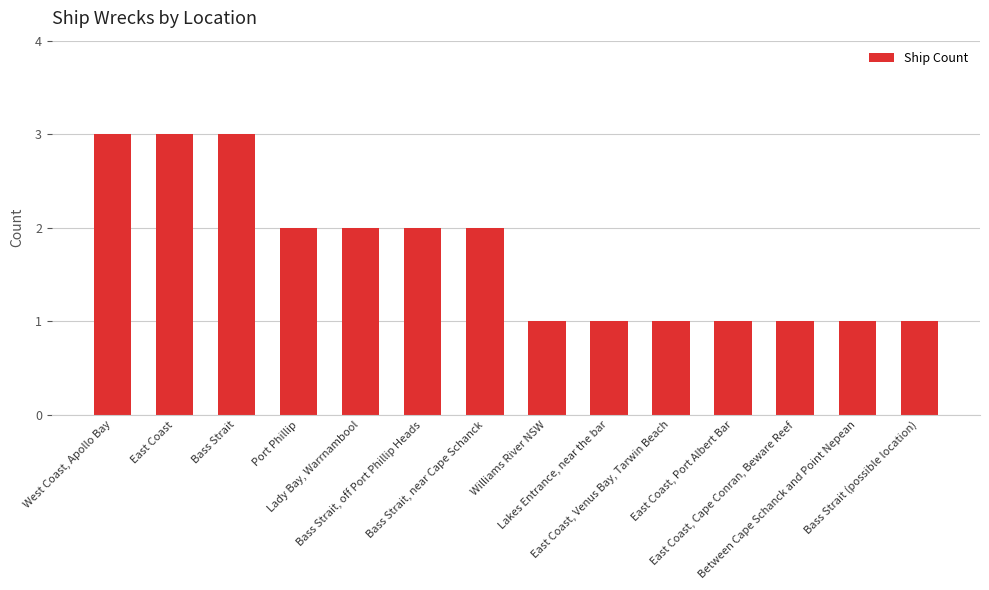

Count the number of data series in this chart.

1